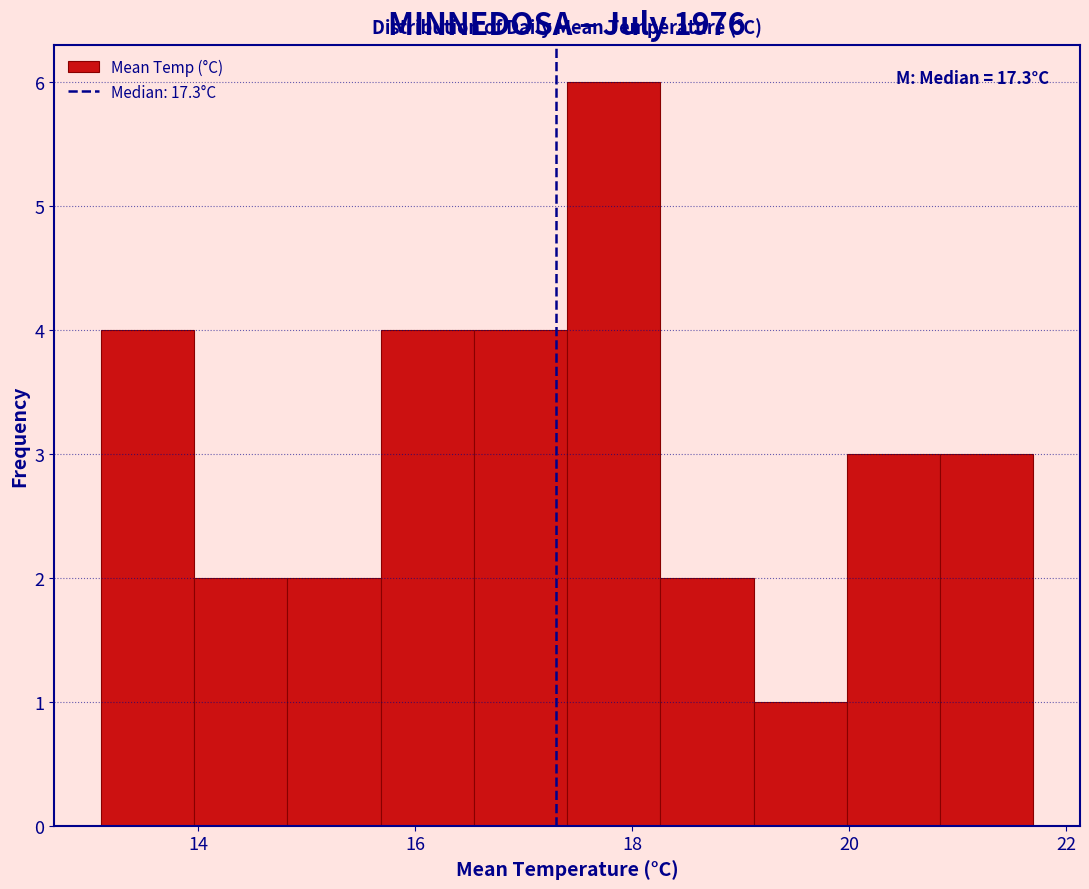

Over which range of the x-axis is the bar tallest?

17.40 to 18.26